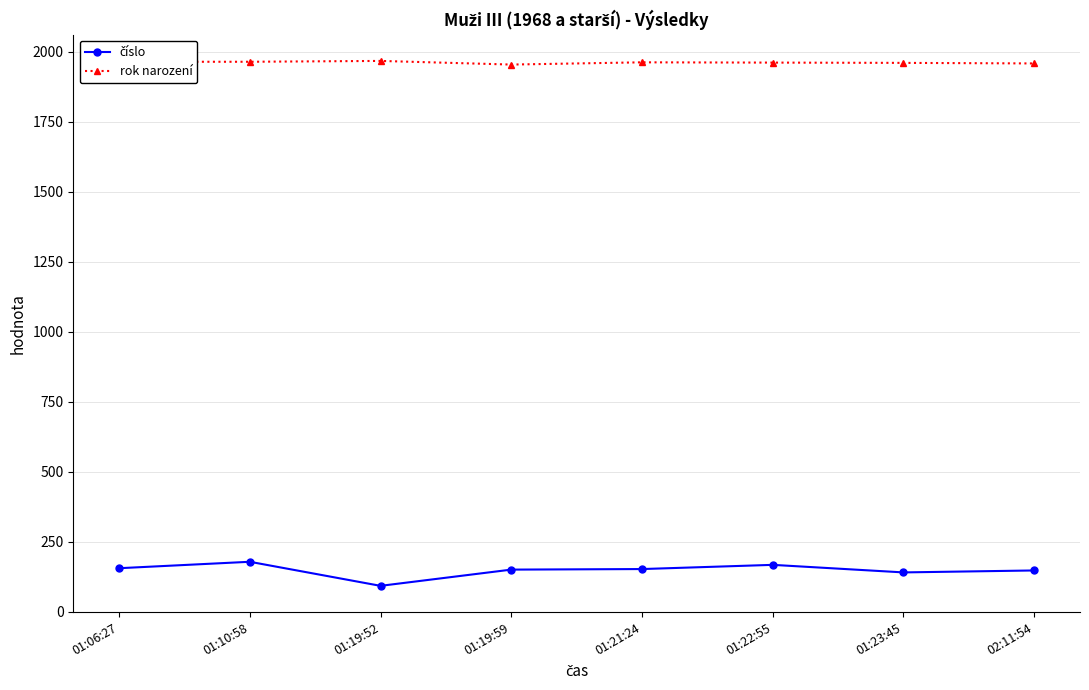

What is the sum of the rok narození values at 01:06:27 and 01:23:45?

3926